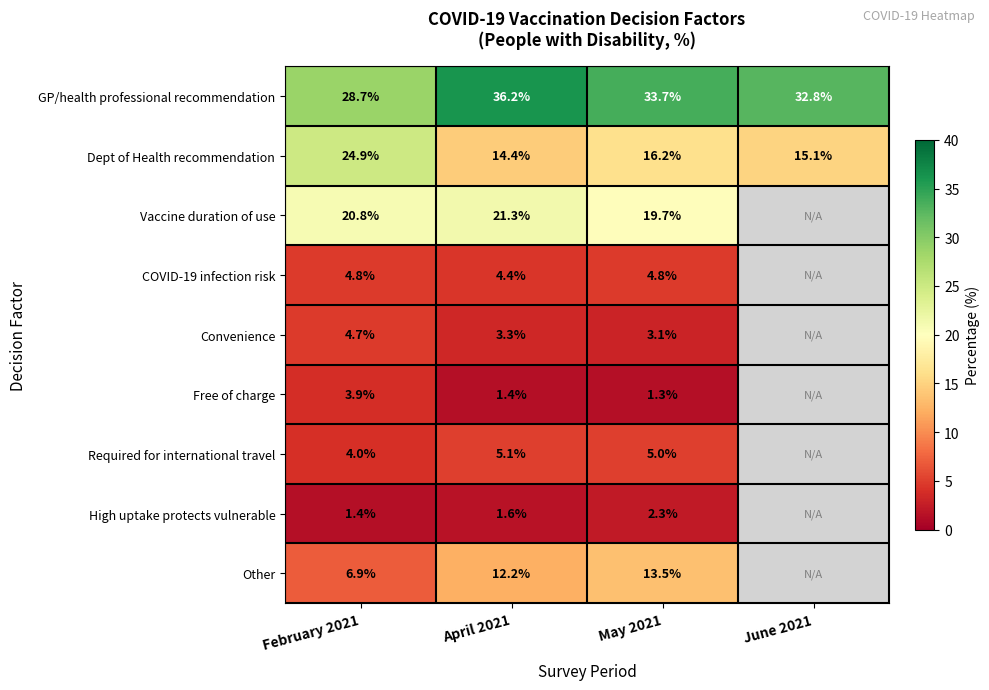

What is the sum of all GP/health professional recommendation values?

131.4